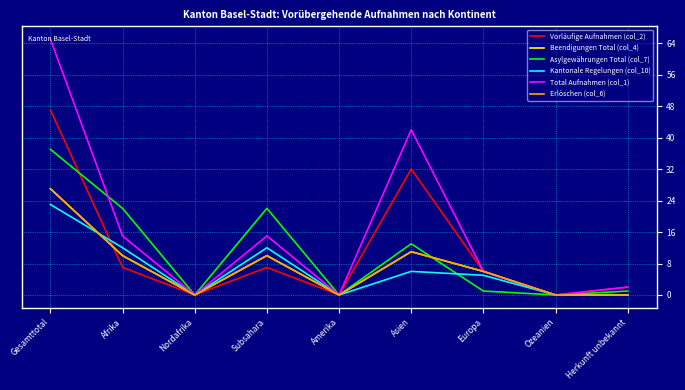

Does the chart have visible grid lines?

Yes